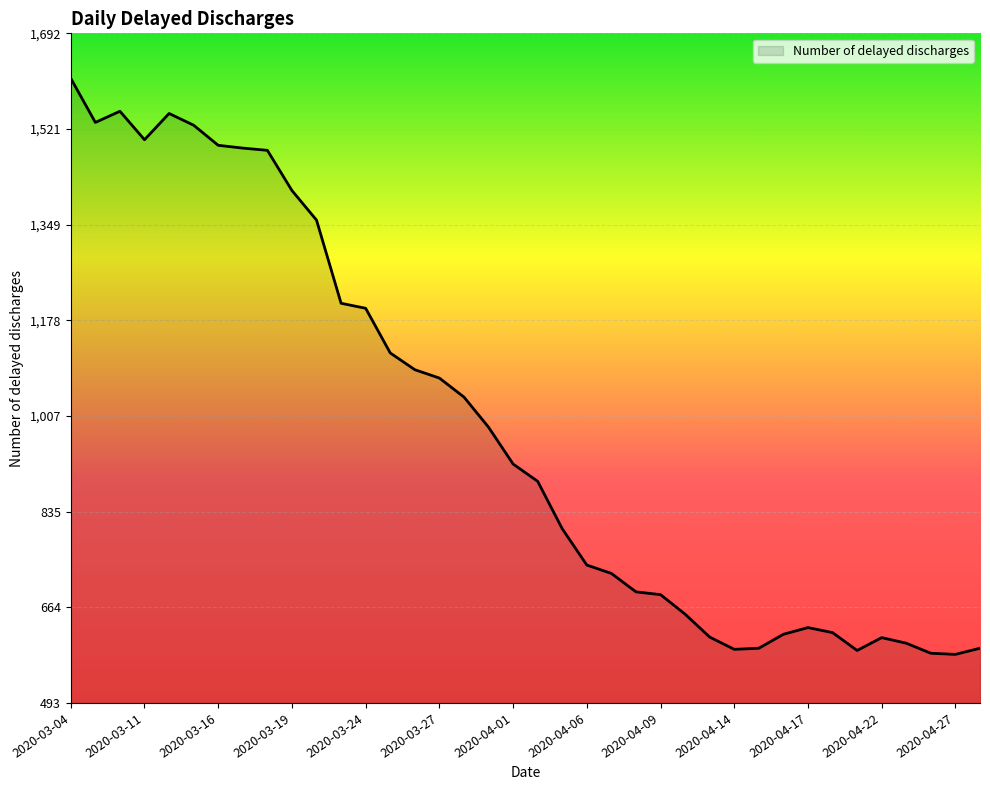

What is the difference between the maximum and minimum values?

1032